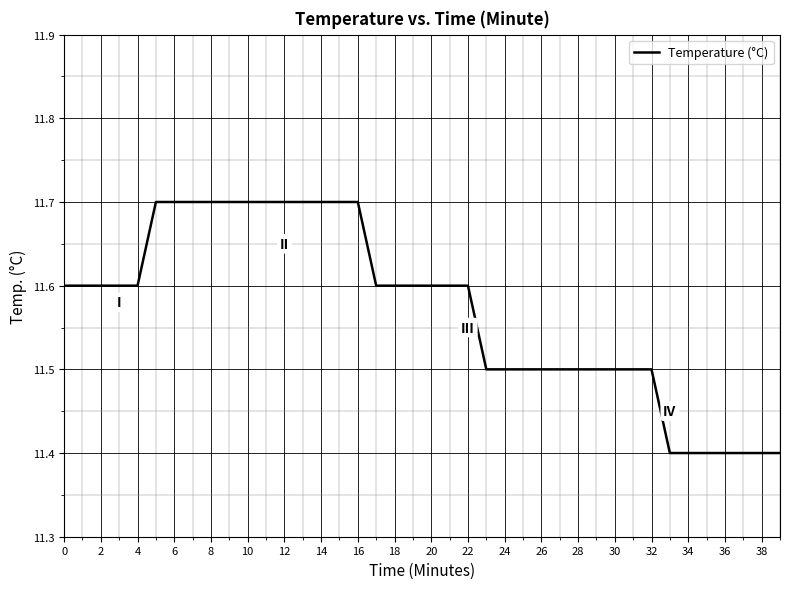

What is the difference between the maximum and minimum values?

0.3